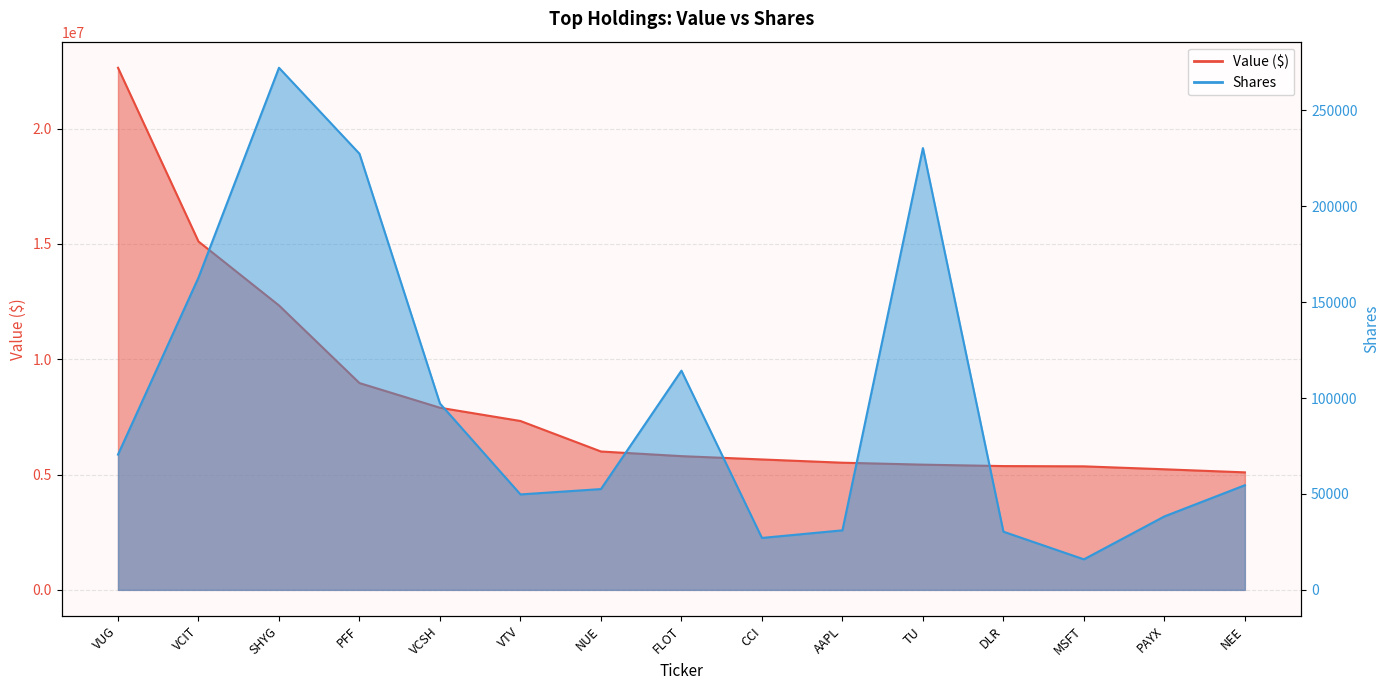

What is the sum of all Shares or principal amount values?

1474377